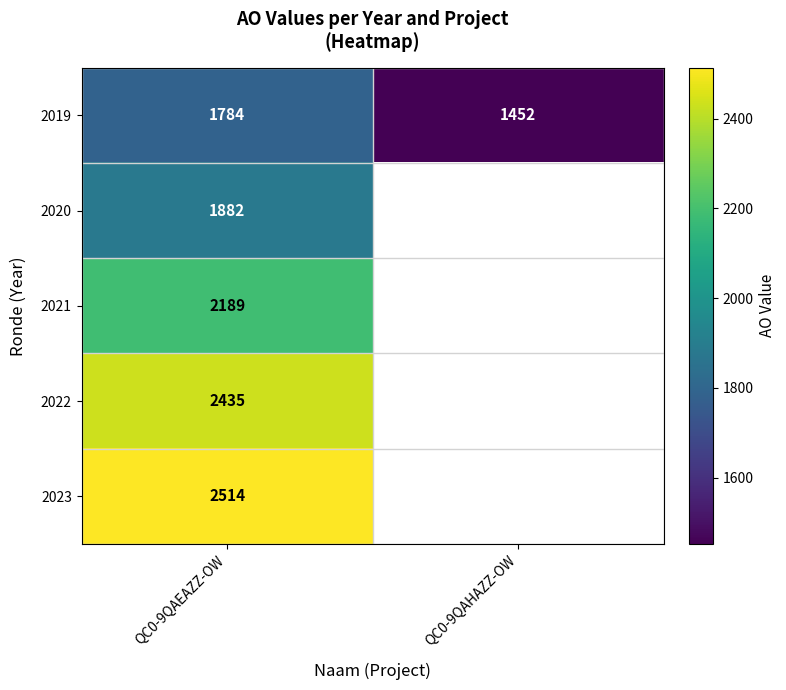

What is the minimum value shown in the chart?

1452.0